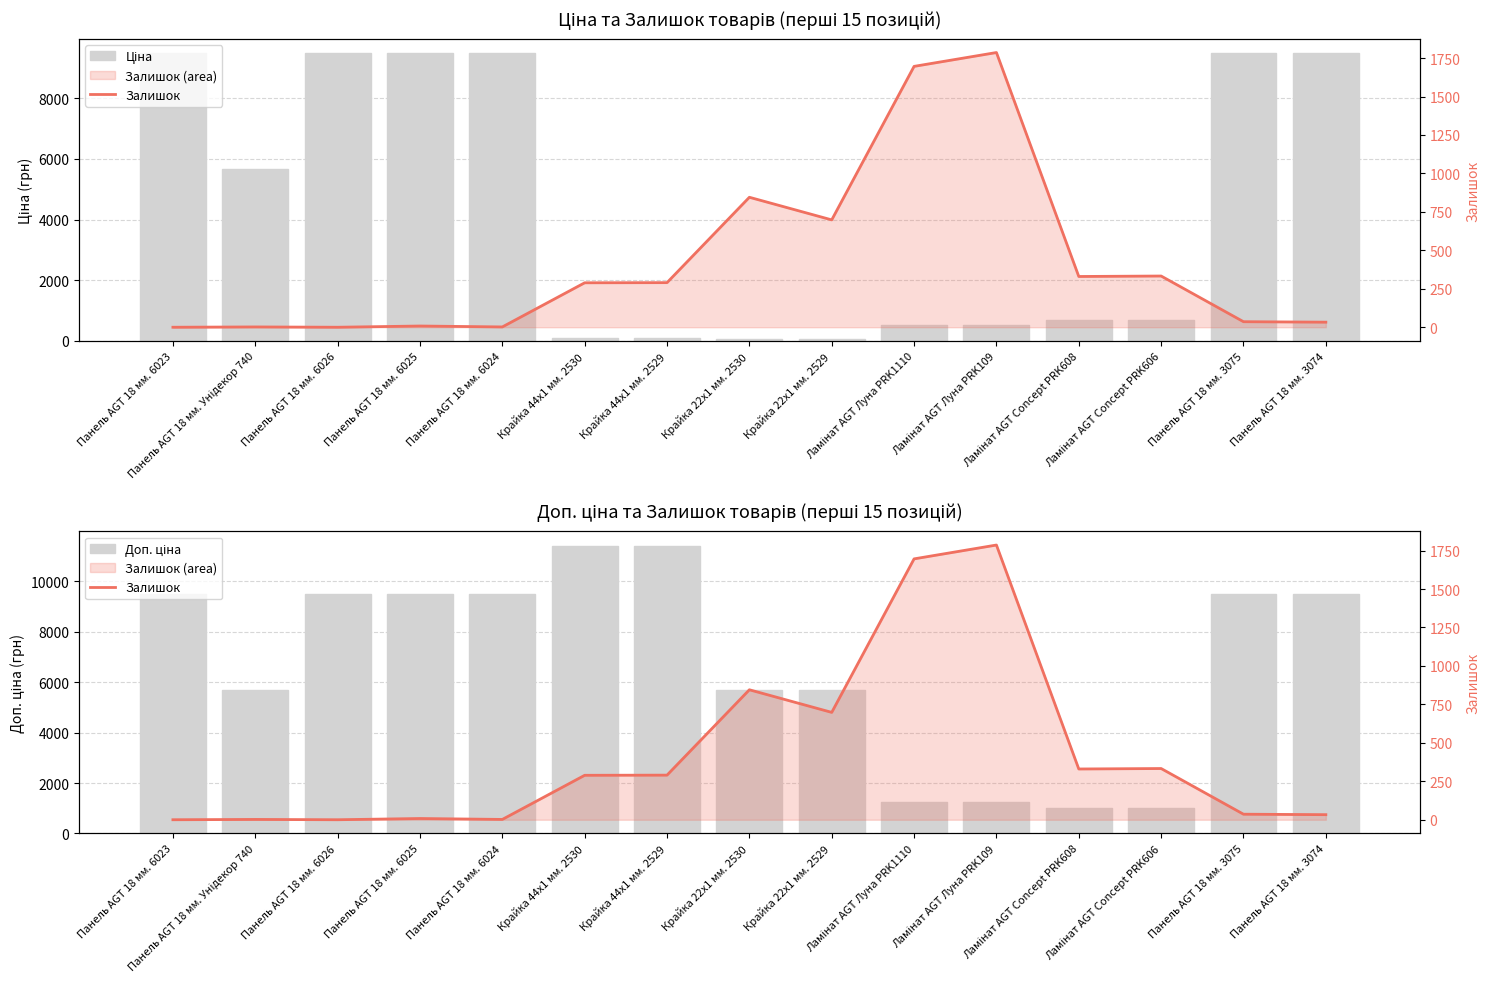

What is the label of the 15th bar from the right?

Панель AGT 18 мм. 6023